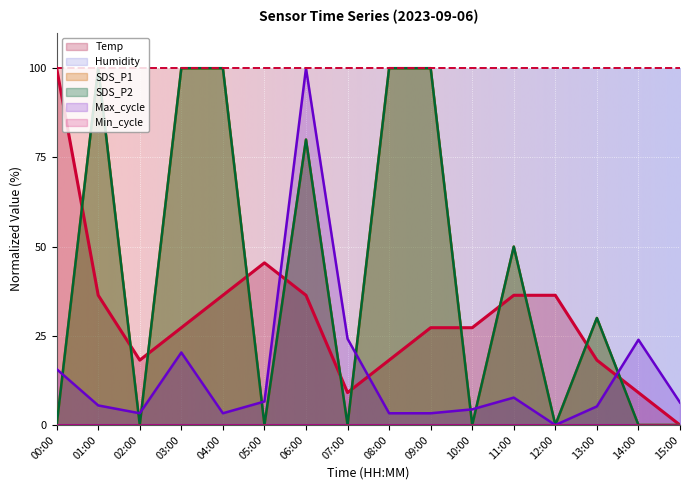

List the series in order of their peak value, highest first.

Temp, SDS_P1, SDS_P2, Max_cycle